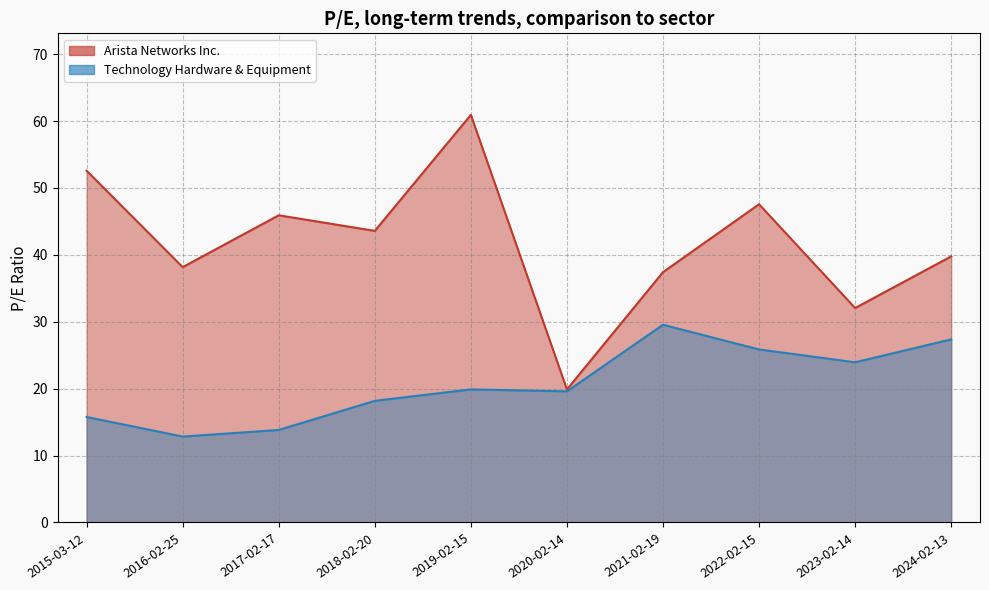

What position from the left is 2020-02-14?

6